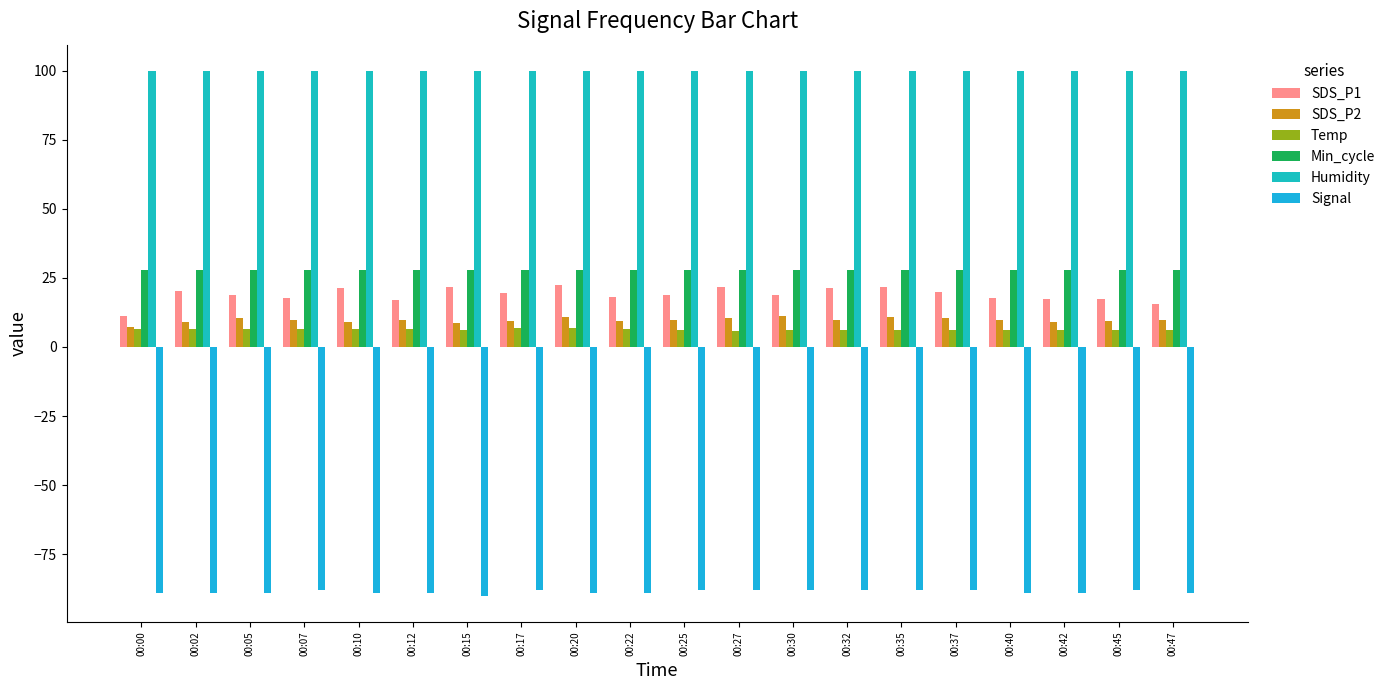

At how many categories does at least one series exceed 32?

20